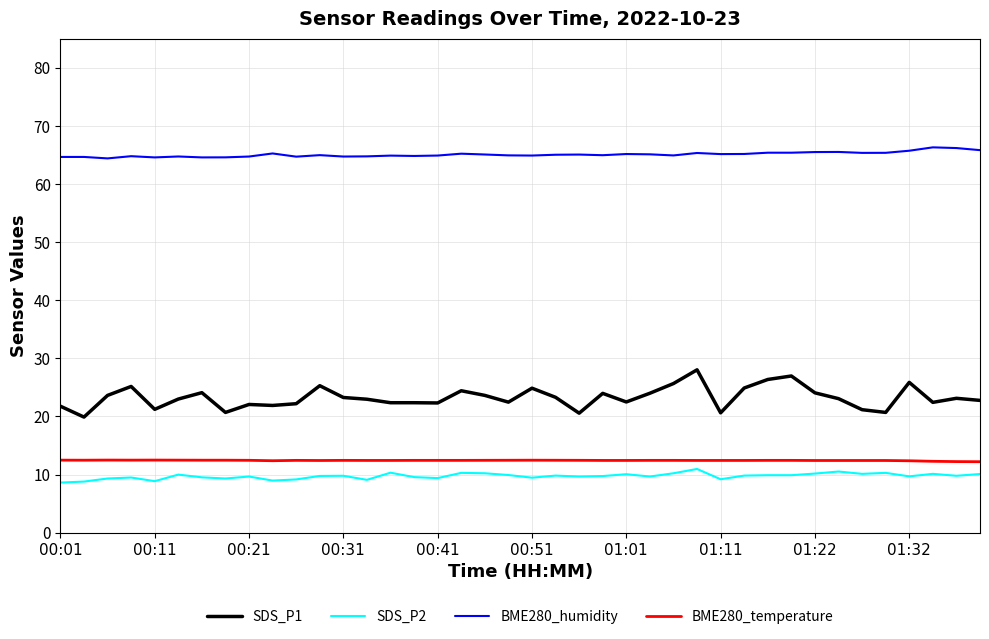

What is the difference between the maximum and minimum values in the SDS_P2 series?

2.3